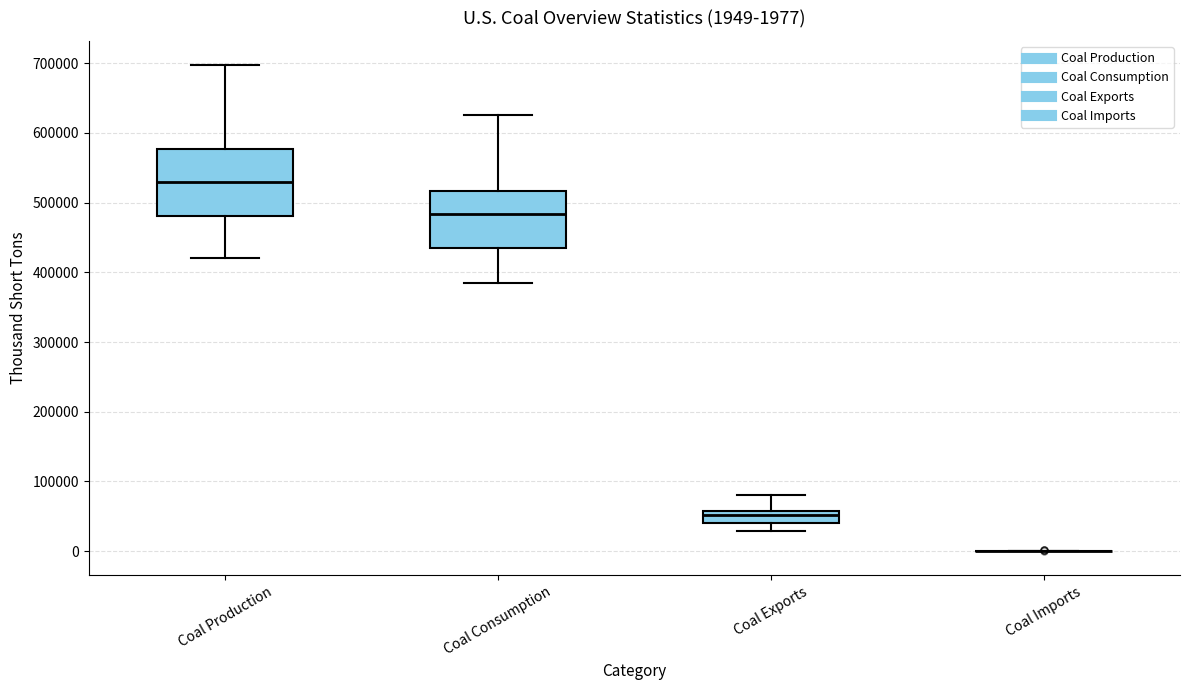

Which box is the tallest, from its lower edge to its upper edge?

Coal Production